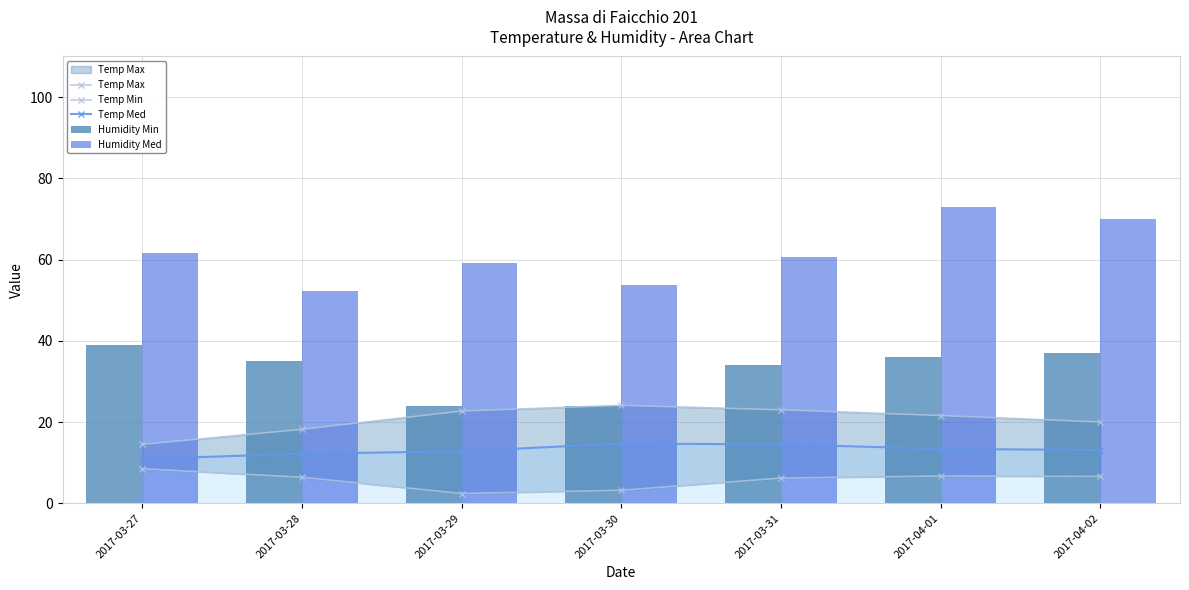

Which series has the largest range (max minus min)?

Humidity Med